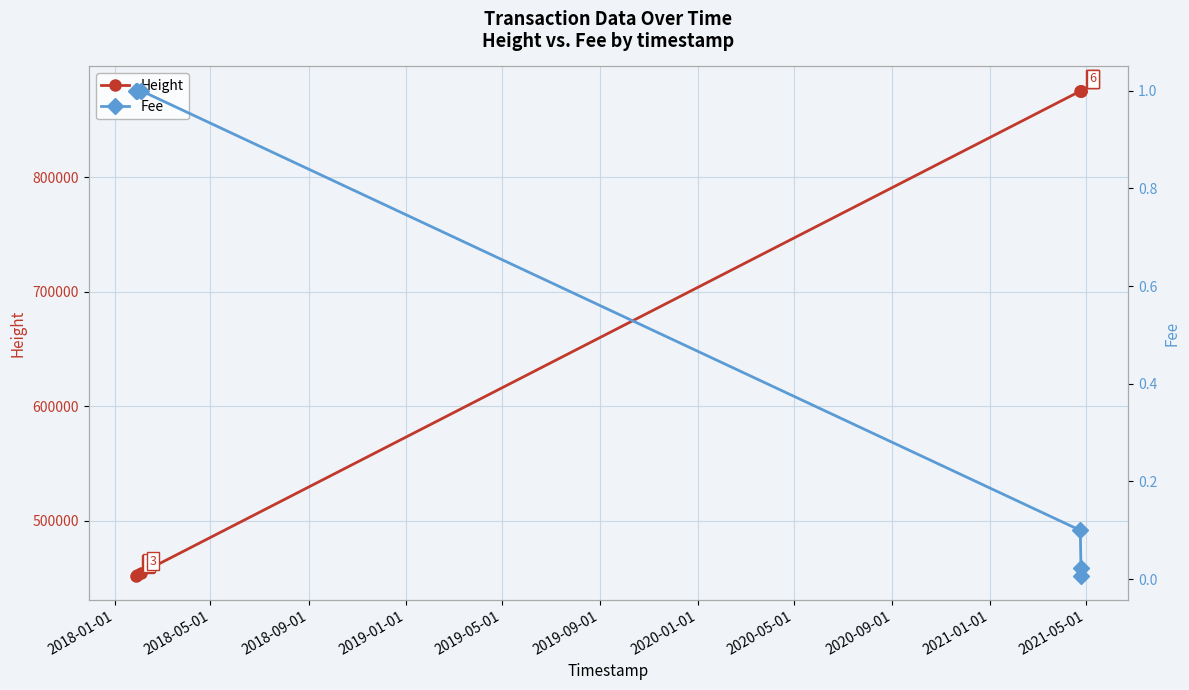

What is the minimum value for Height?

452114